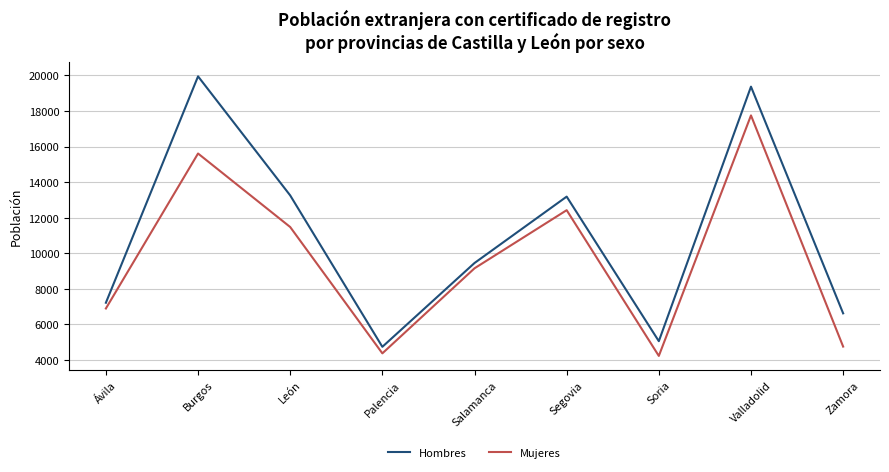

The value of Mujeres at Soria is 4227. True or false?

True